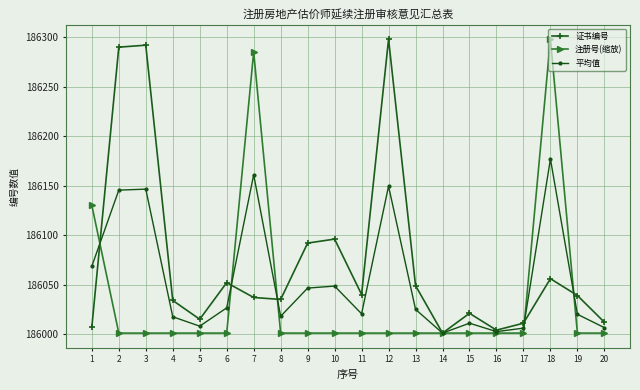

How many distinct data groups are displayed?

3